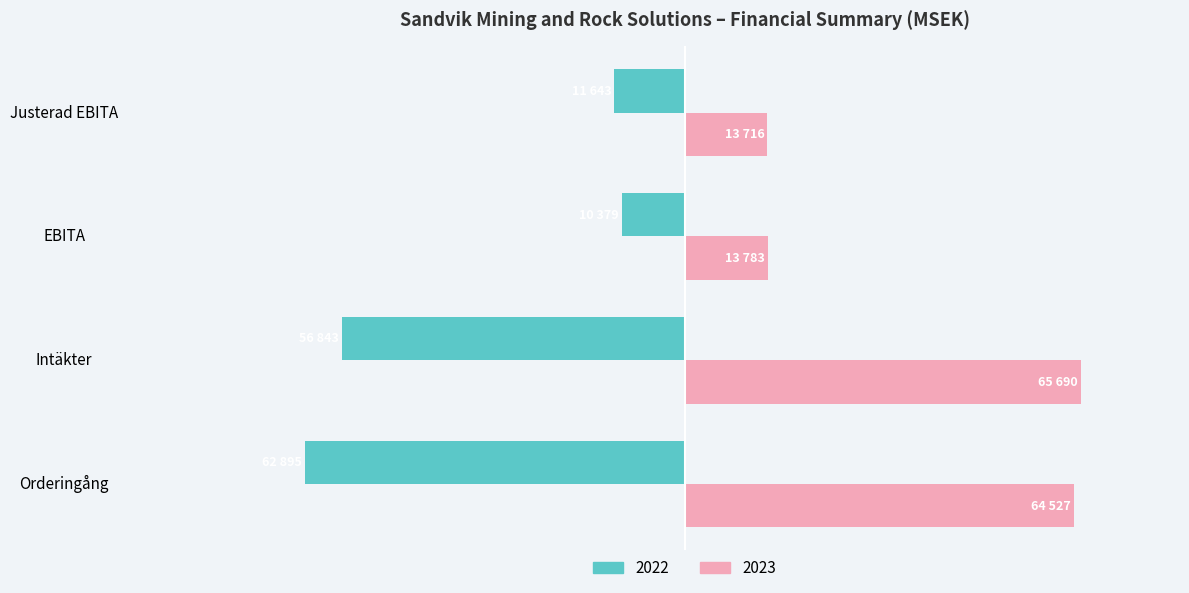

What are all the series names shown in the legend?

2022, 2023